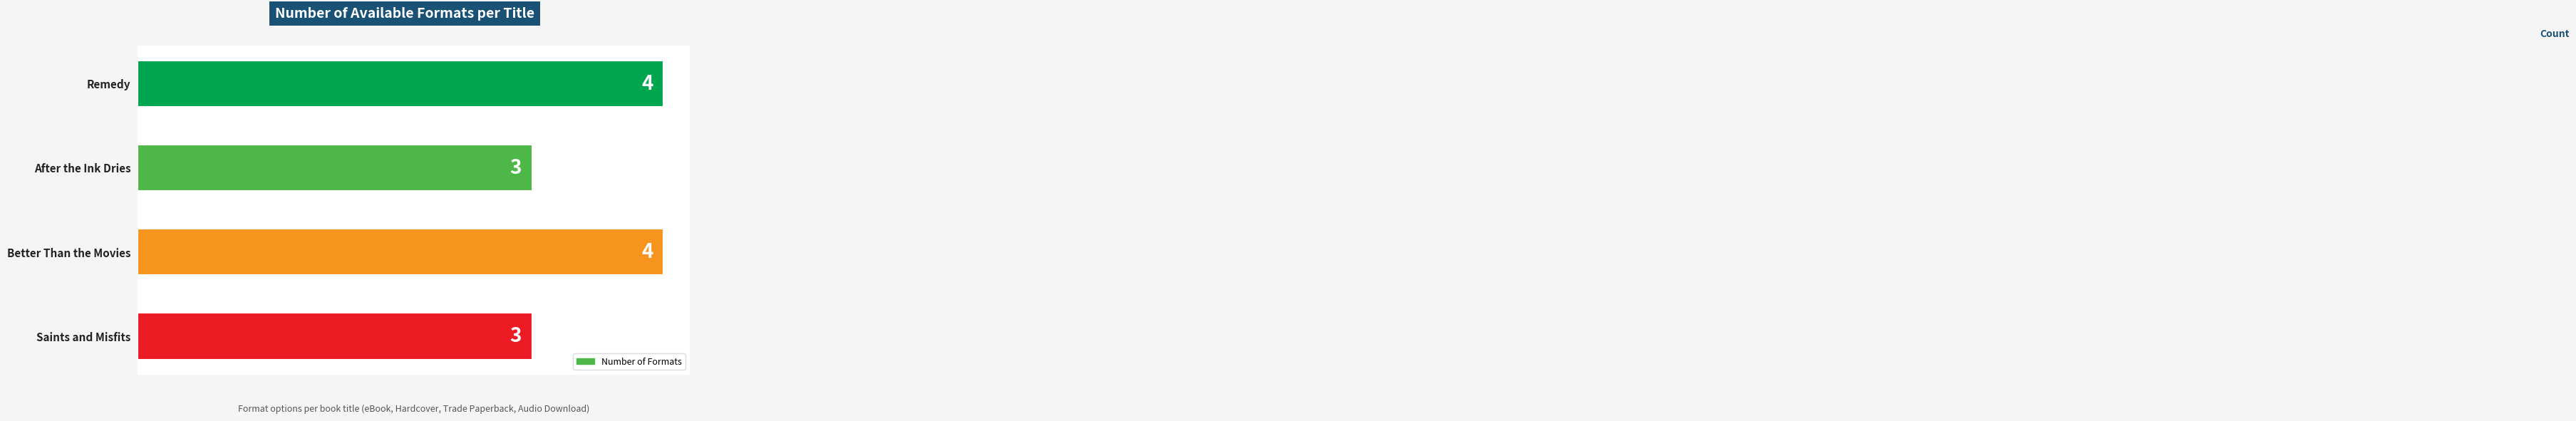

What is the value of the 3rd bar from the top?

4